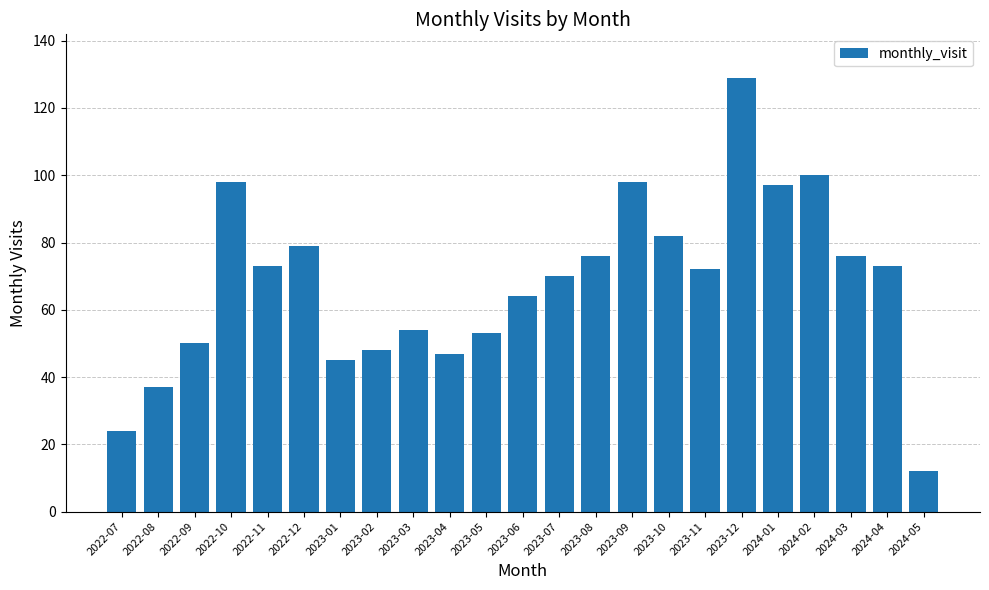

What is the change in value from 2023-07 to 2024-04?

+3